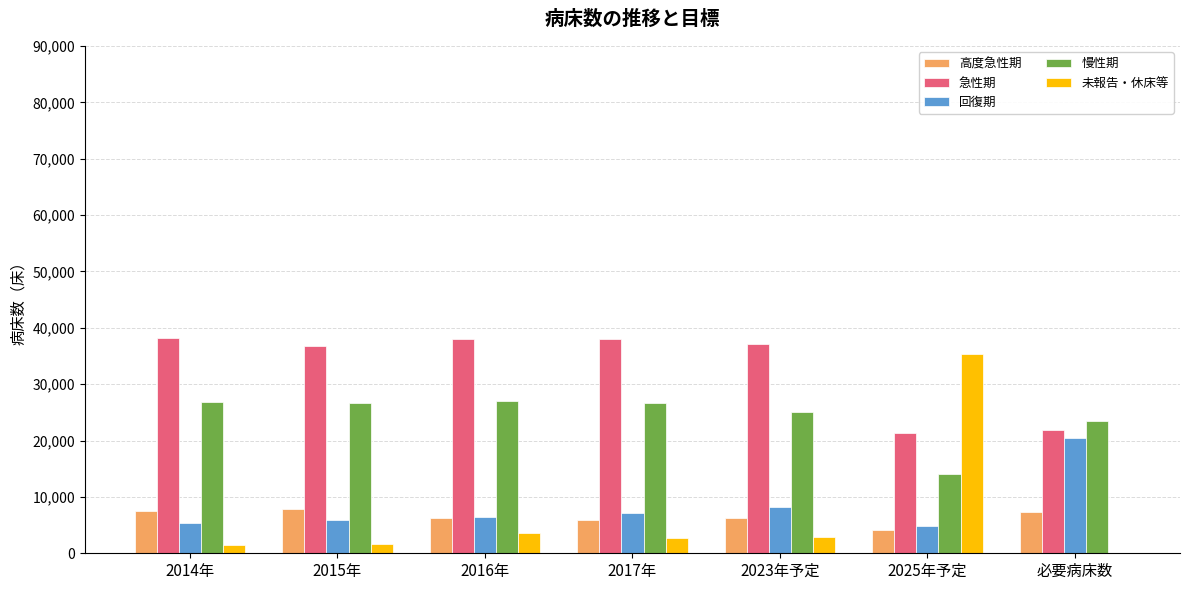

Is the value of 回復期 at 2015年 greater than the value of 慢性期 at 2014年?

No